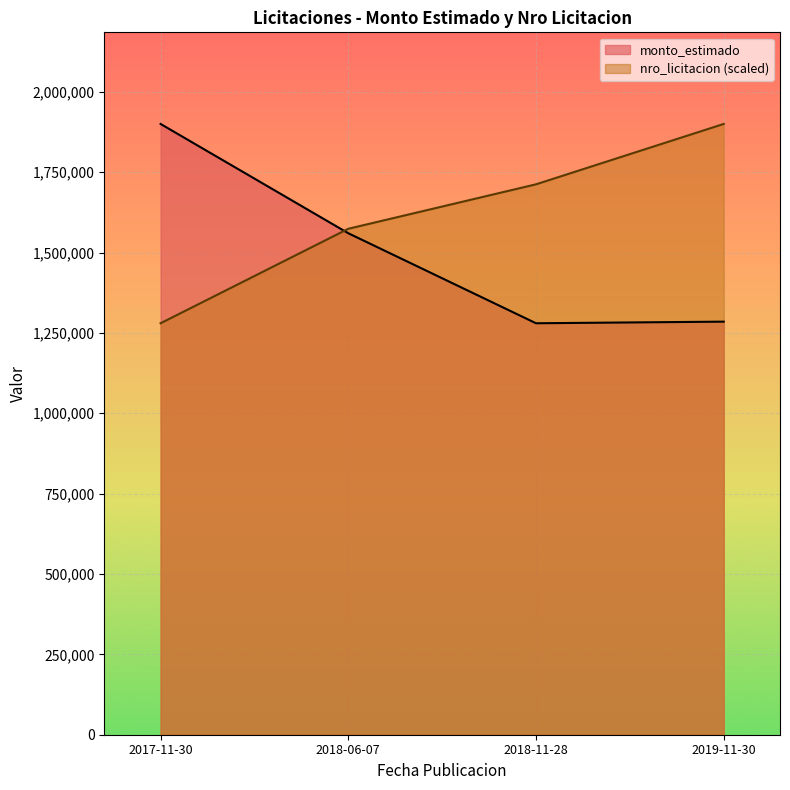

Is it true that monto_estimado equals 648029.3 at 2019-11-30?

False